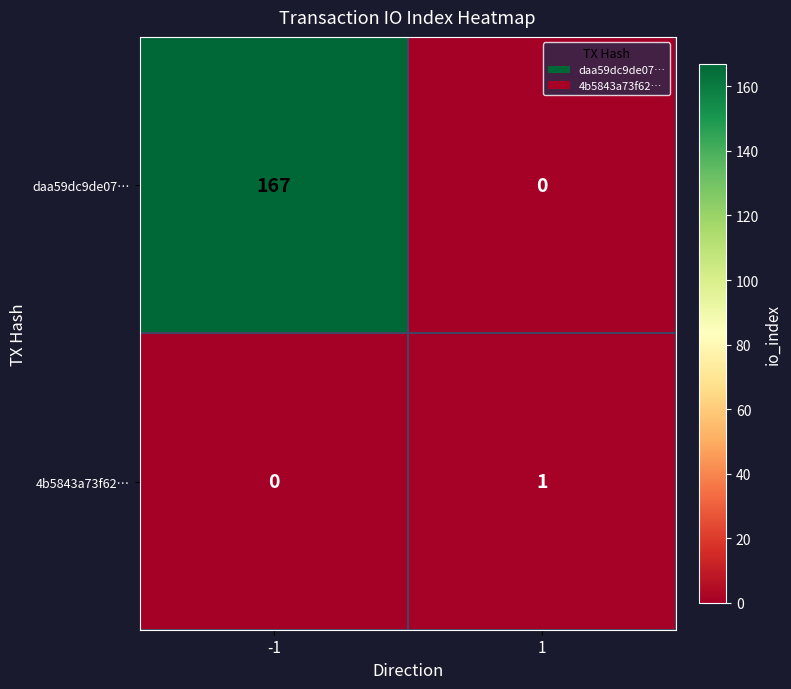

At -1, list the series in order from smallest to largest.

4b5843a73f62…, daa59dc9de07…